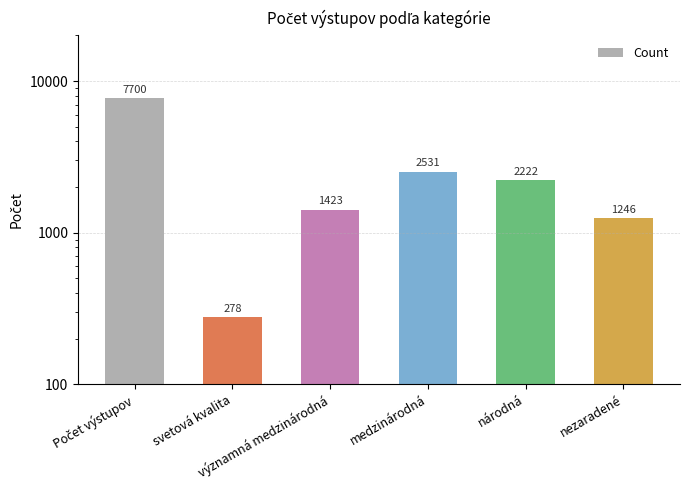

Is it true that the value at svetová kvalita is 141?

False